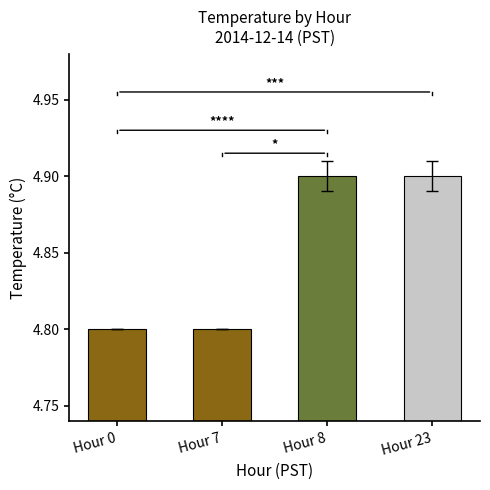

What is the greatest value displayed?

4.9